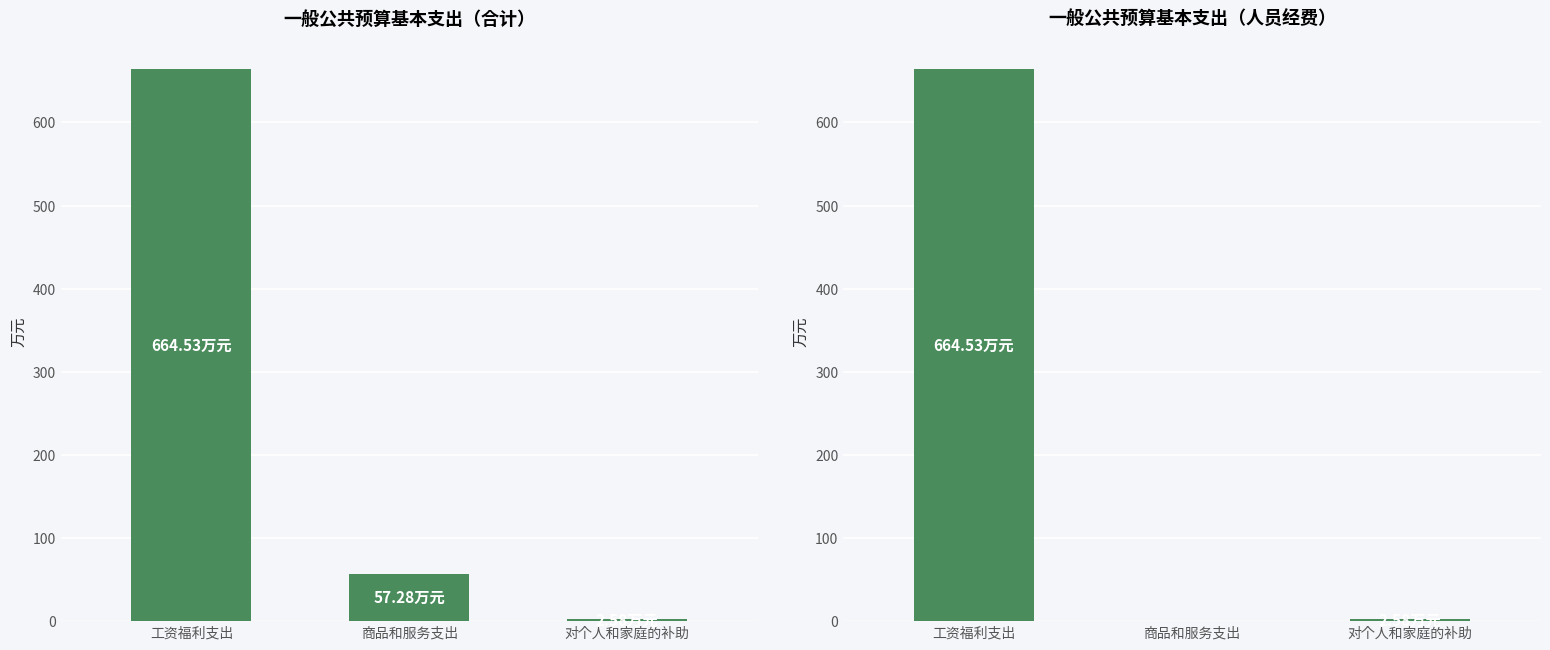

Where does the 合计 series first go above 57?

工资福利支出